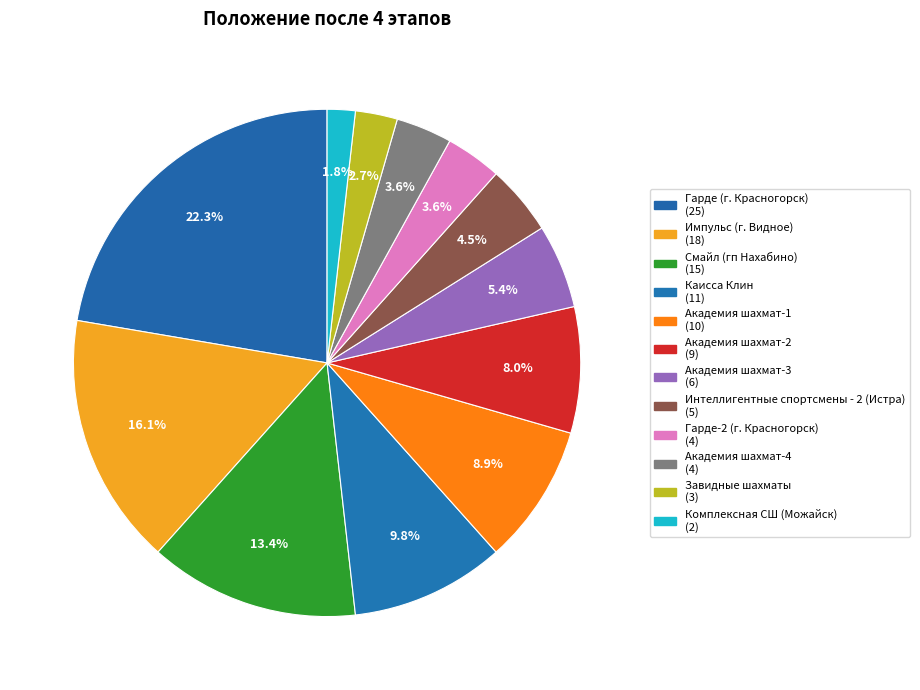

How many slices are in this pie chart?

12